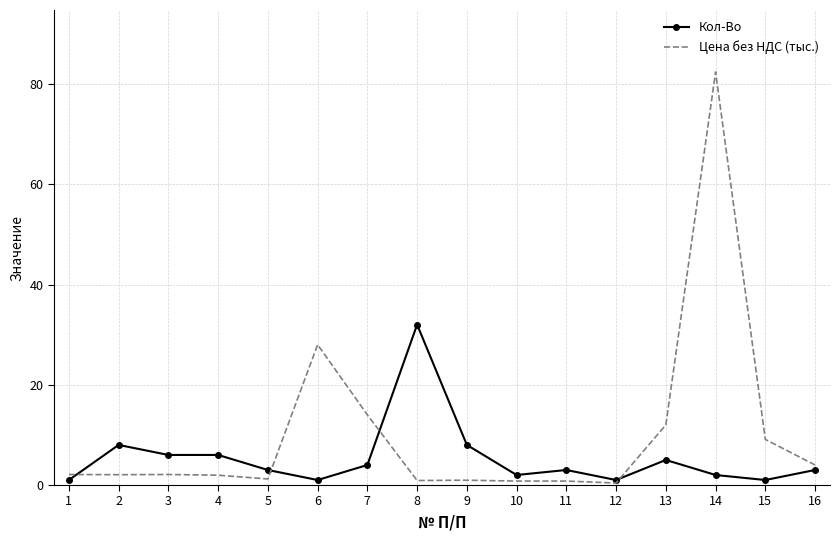

Which series has the widest spread of values?

Цена без НДС (тыс.)